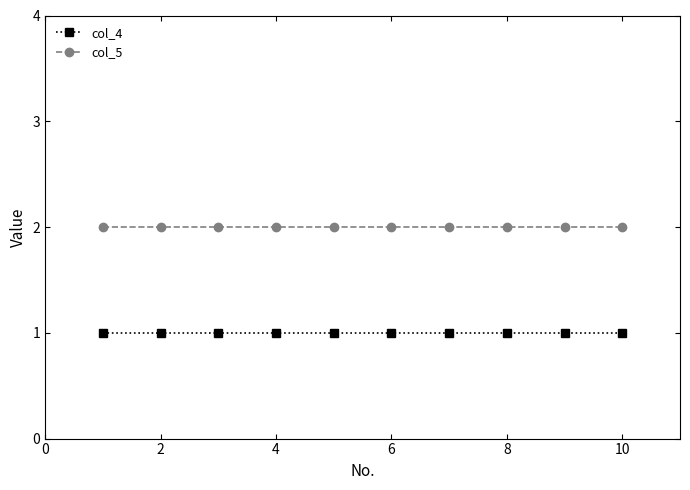

True or false: col_4 and col_5 intersect in this chart.

False